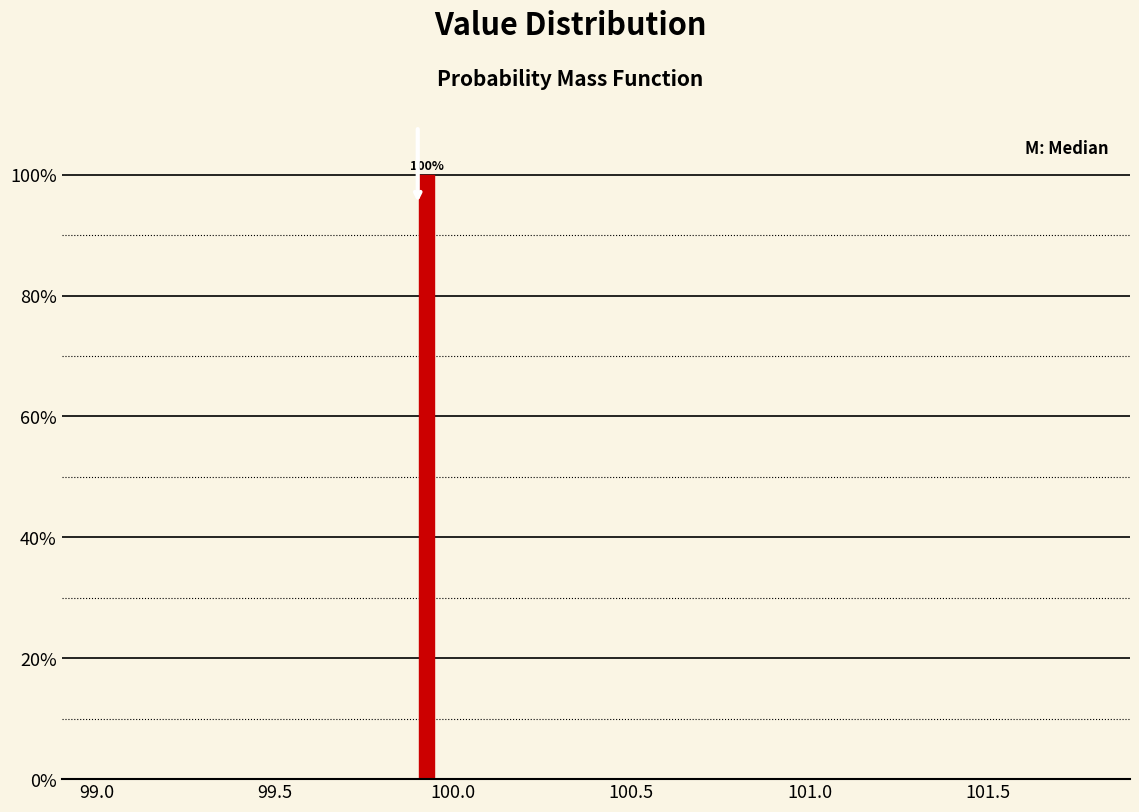

Around what value on the x-axis is the tallest bar? Give the approximate position of its centre, as read against the axis.

99.95